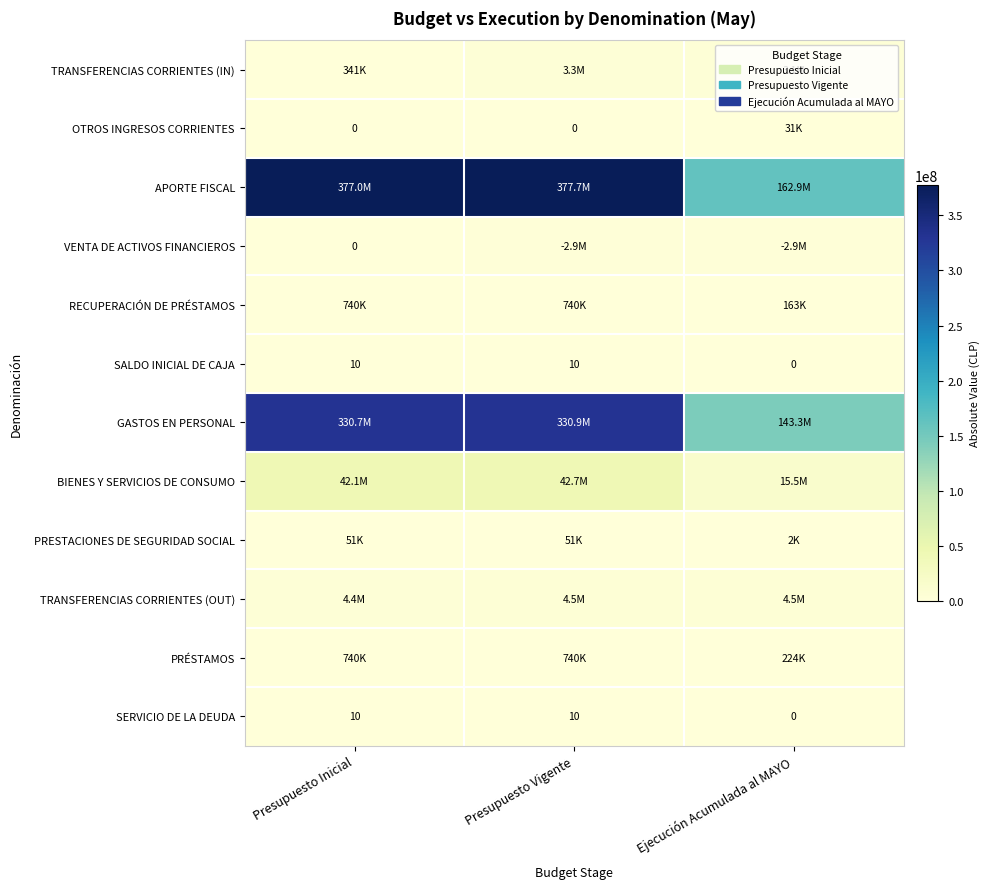

How many series are shown in this chart?

12